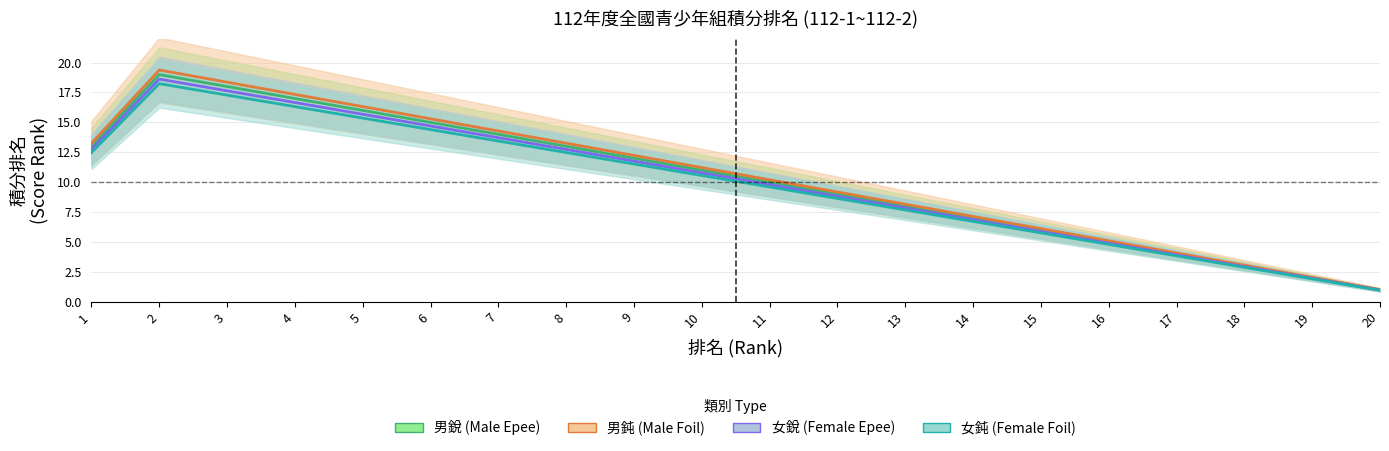

Is the value of 男鈍 (Male Foil) at 18 greater than the value of 女鈍 (Female Foil) at 15?

No